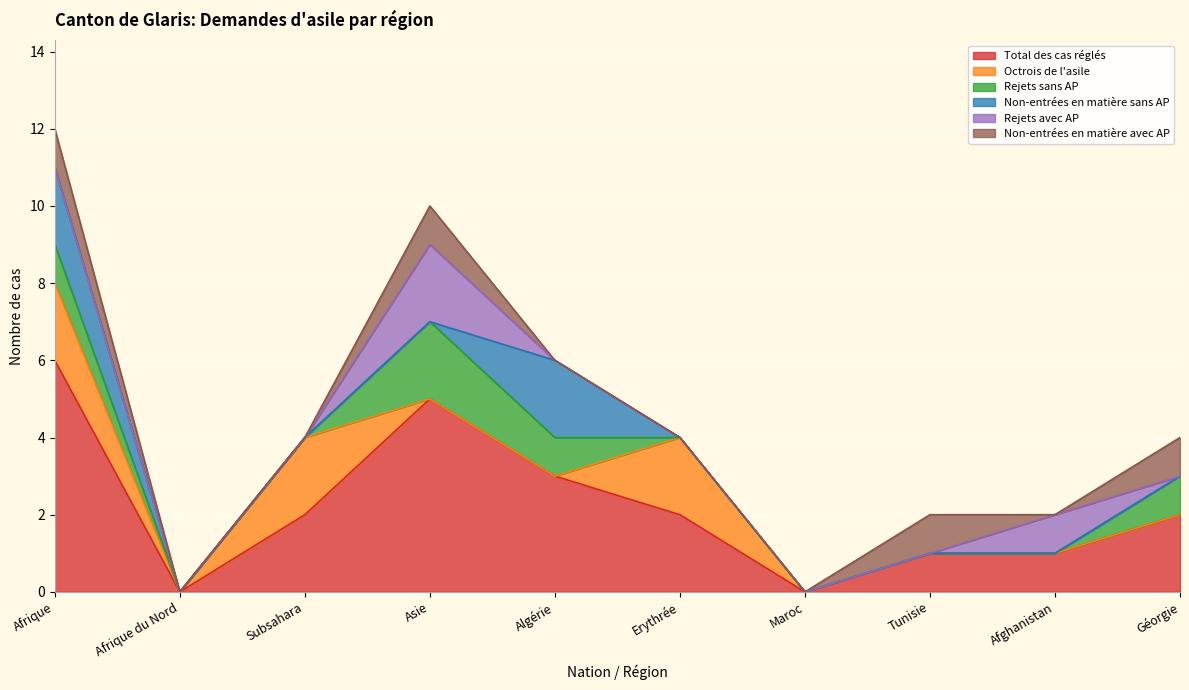

Reading left to right, extract all data points from this chart.

Total des cas réglés: 6	0	2	5	3	2	0	1	1	2
Octrois de l'asile: 2	0	2	0	0	2	0	0	0	0
Rejets sans AP: 1	0	0	2	1	0	0	0	0	1
Non-entrées en matière sans AP: 2	0	0	0	2	0	0	0	0	0
Rejets avec AP: 0	0	0	2	0	0	0	0	1	0
Non-entrées en matière avec AP: 1	0	0	1	0	0	0	1	0	1